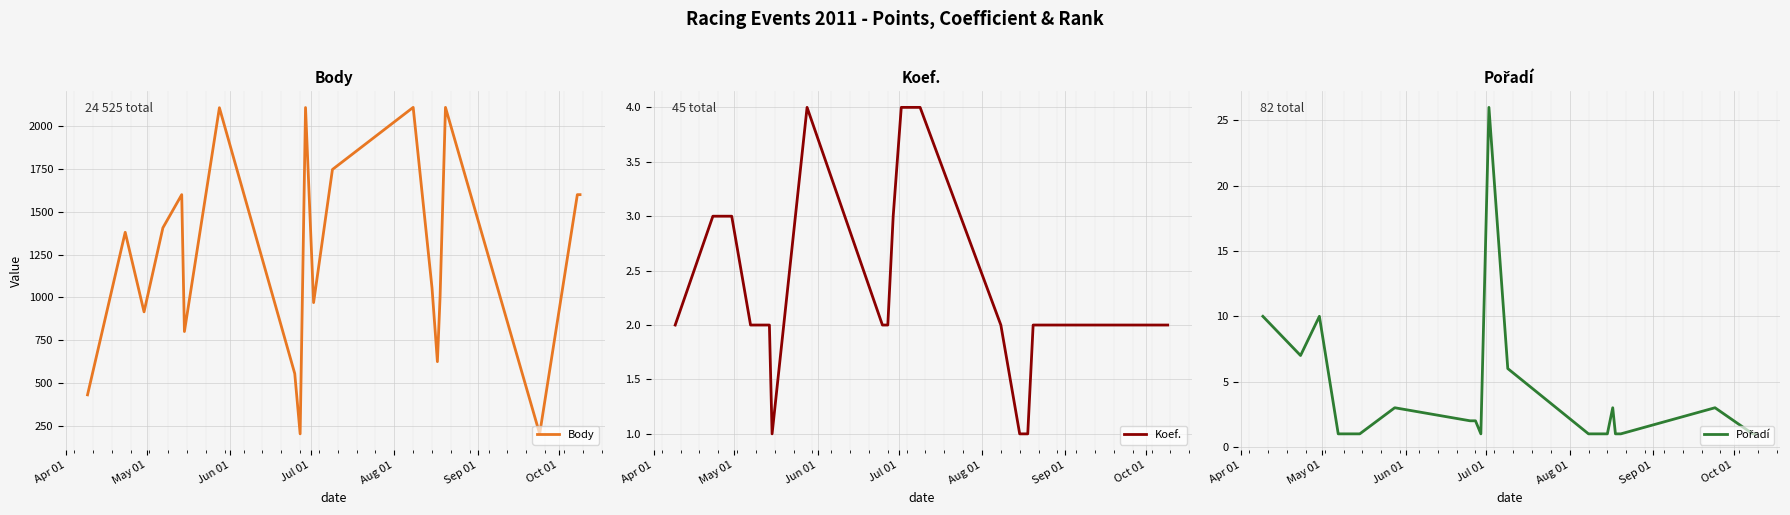

What is the lowest value of the Body series?

202